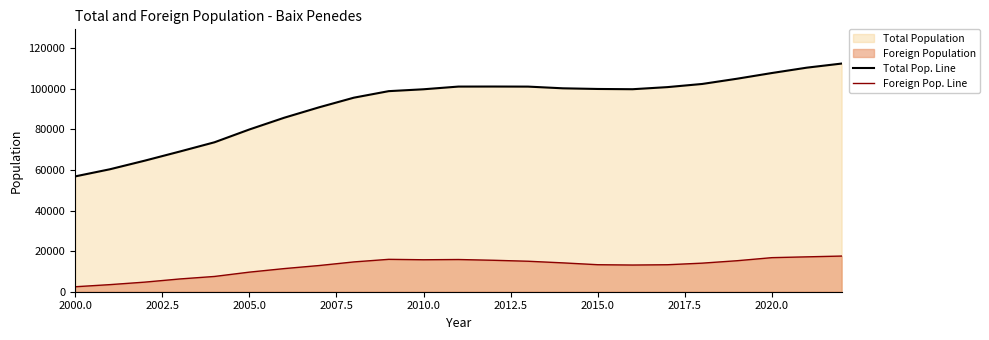

True or false: Foreign Pop. Line and Total Pop. Line cross at least once.

False